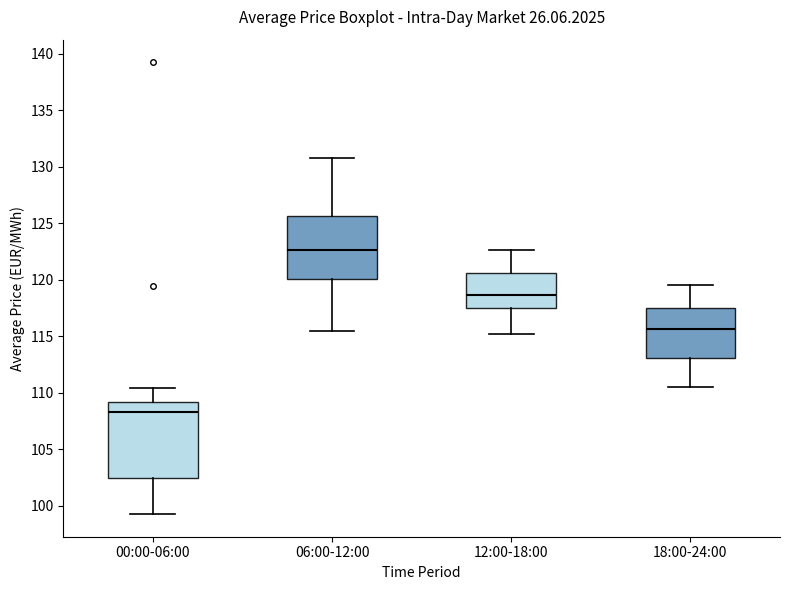

Where does the lower whisker of the box for 18:00-24:00 end on the y-axis? The values are not printed on the chart, so give them approximately, as read against the axis.

110.5